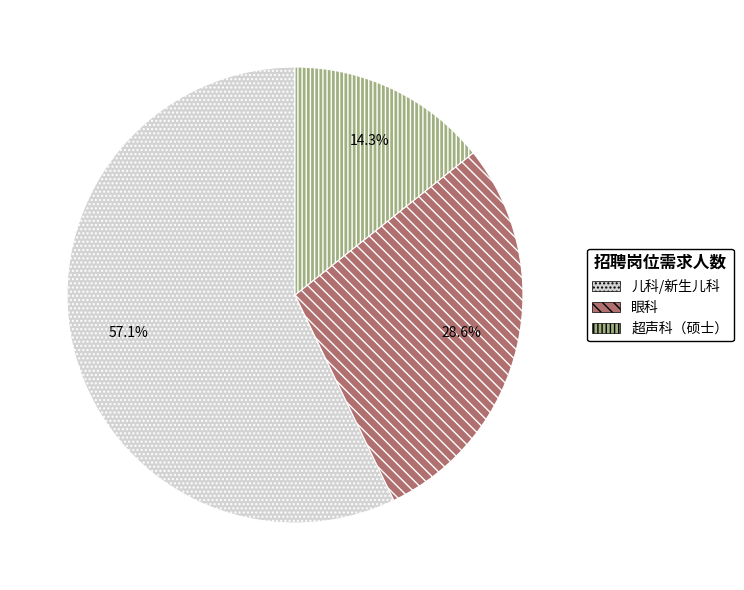

Does 儿科/新生儿科 represent more than half of the total?

Yes